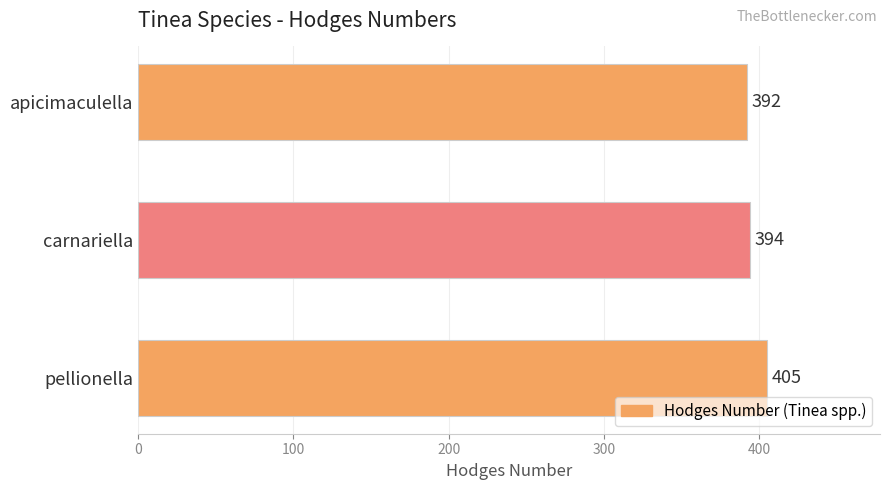

The value at pellionella is 673. True or false?

False